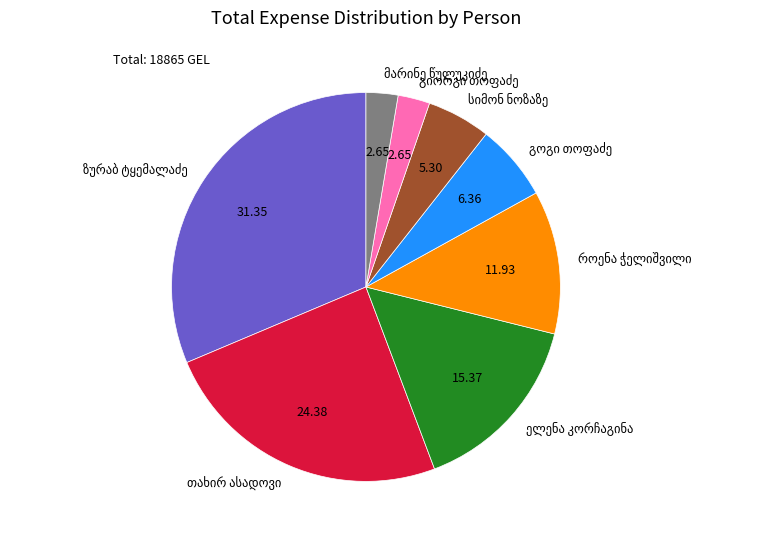

Is there any slice that represents more than half of the pie?

No